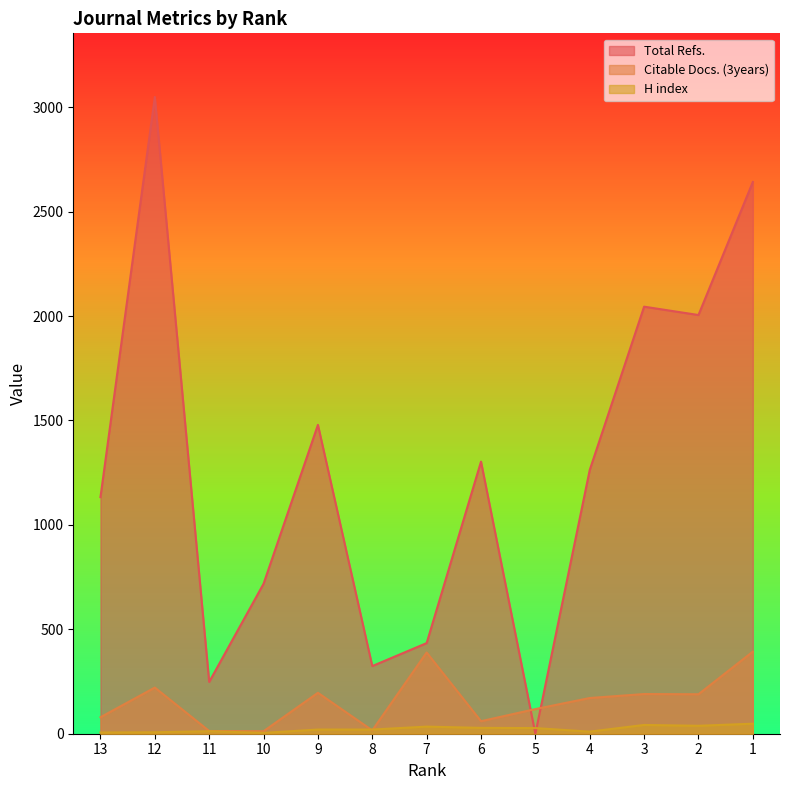

True or false: Citable Docs. (3years) has more than 1 points higher than both neighbors.

True